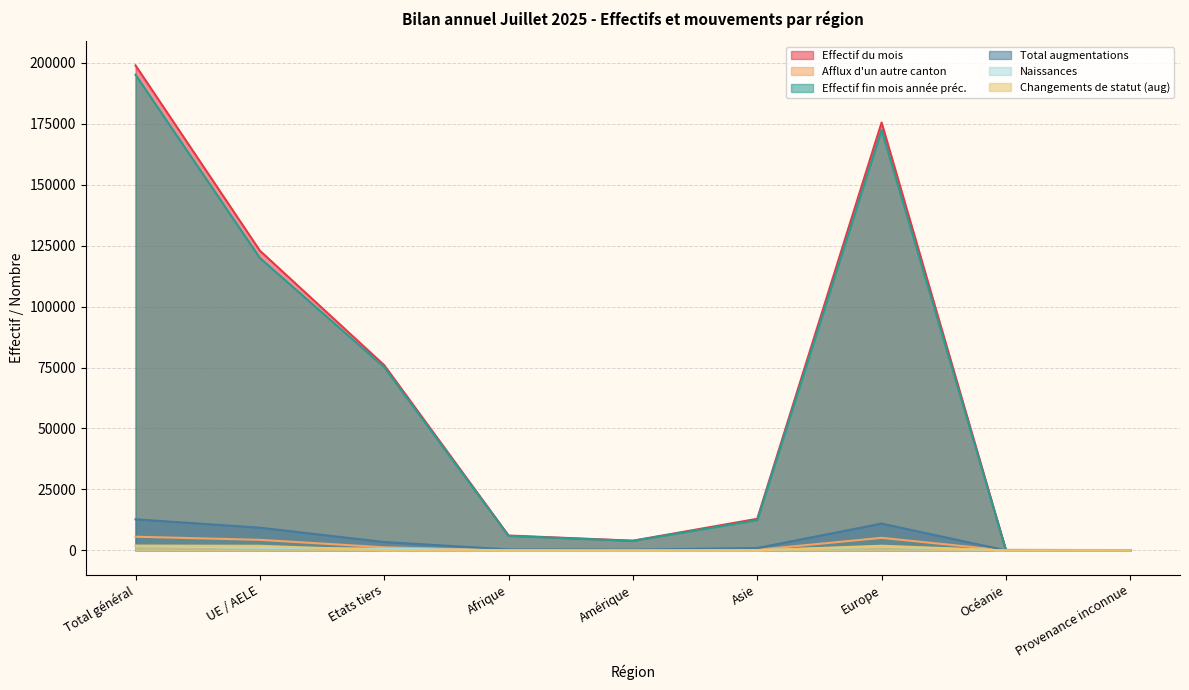

Is it true that Changements de statut (aug) equals 95 at Etats tiers?

True